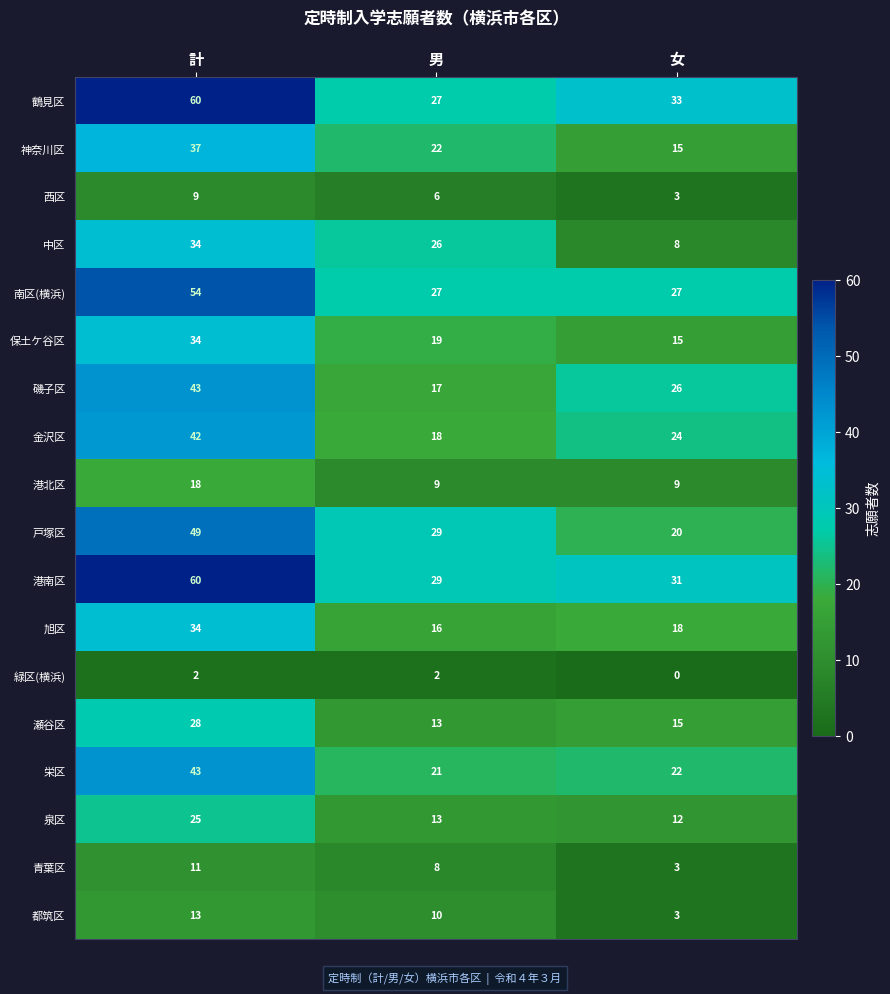

What is the total value across all series at 計?

596